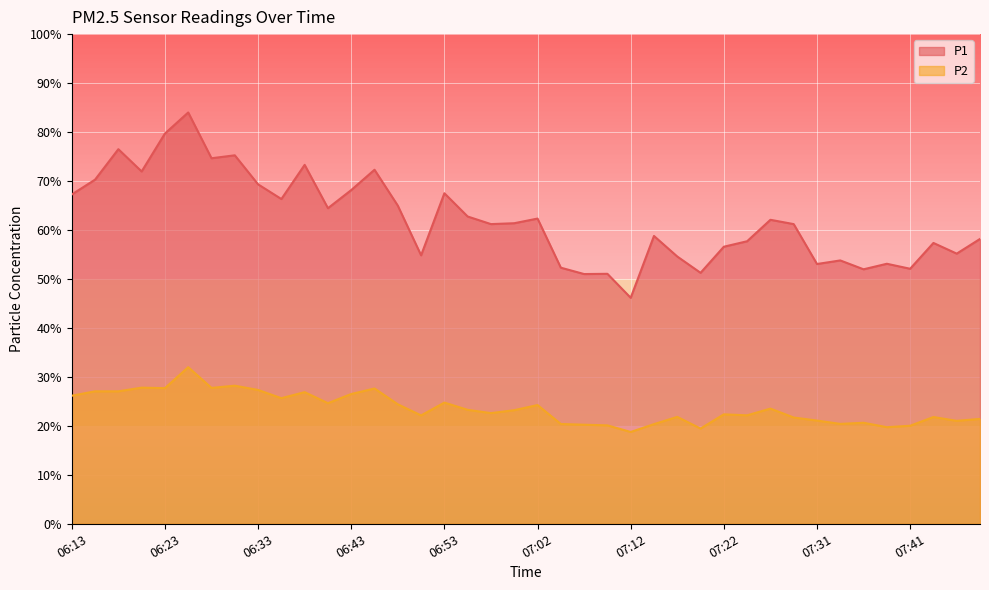

Between 07:00 and 06:16, which is larger?

06:16